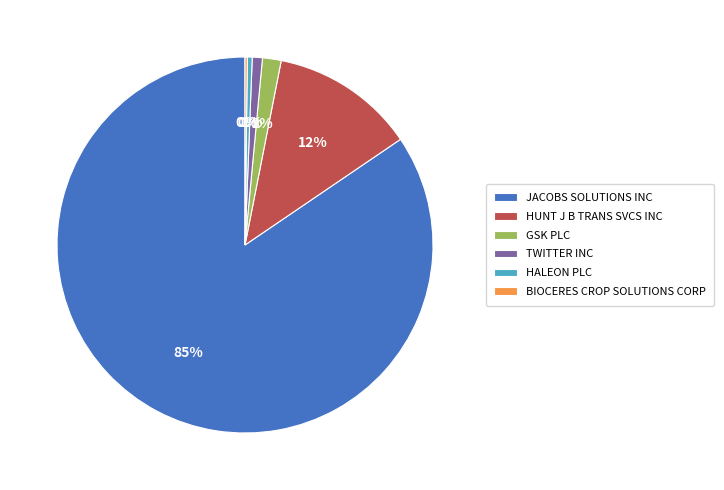

Do GSK PLC and TWITTER INC together represent more than half of the pie?

No